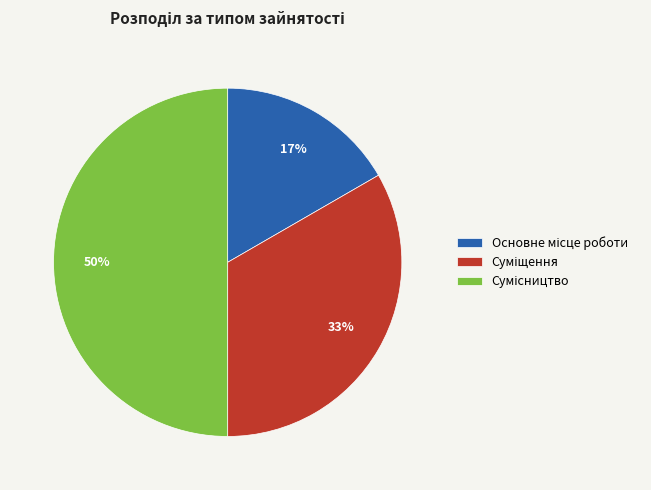

To the nearest percent, what is the difference between the largest and smallest slice percentages?

33%